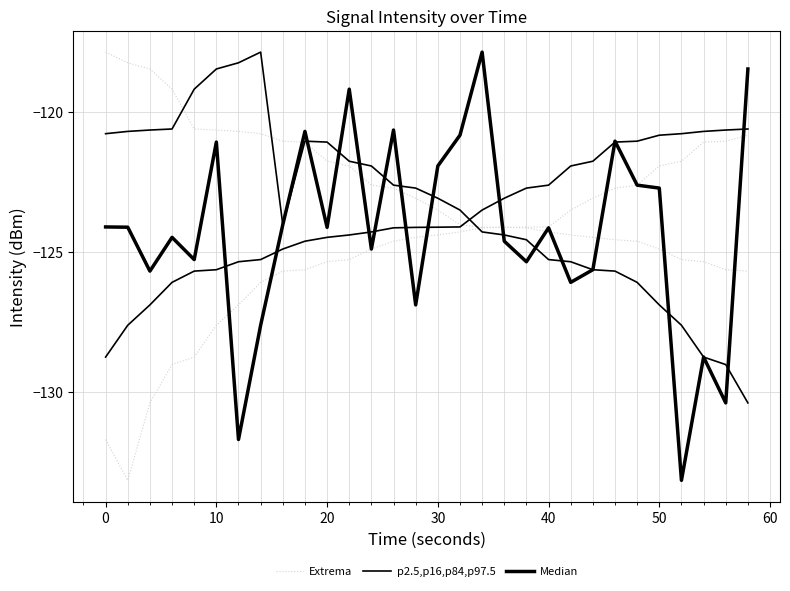

What is the total value across all series at 10?

-383.0